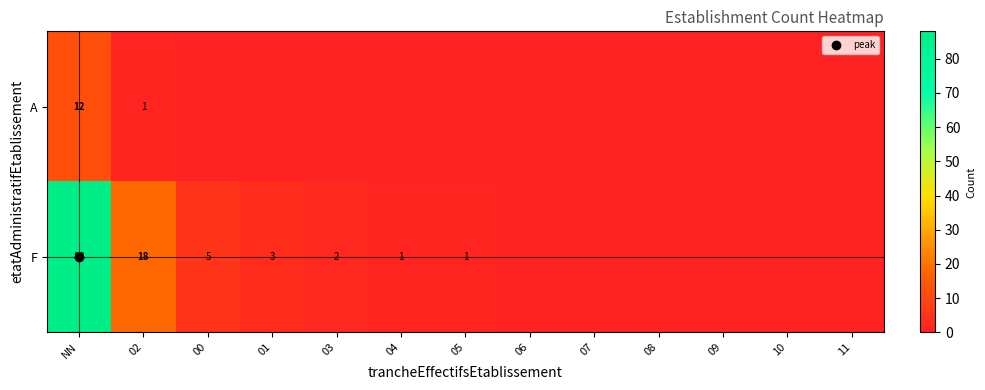

The value of F at 01 is 1.1. True or false?

False